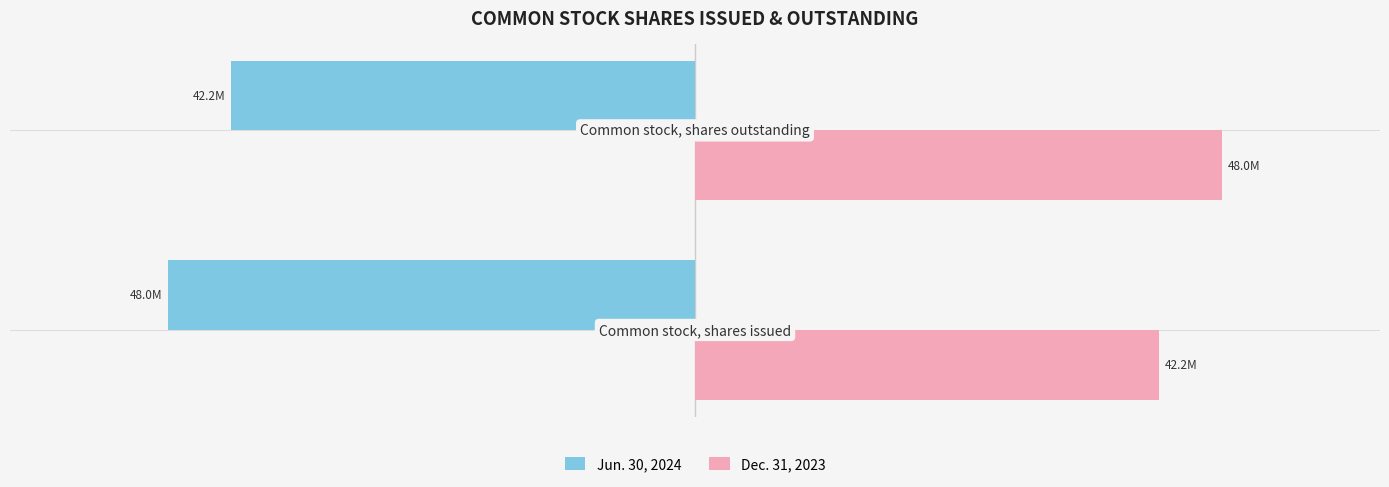

What are all the series names shown in the legend?

Jun. 30, 2024, Dec. 31, 2023